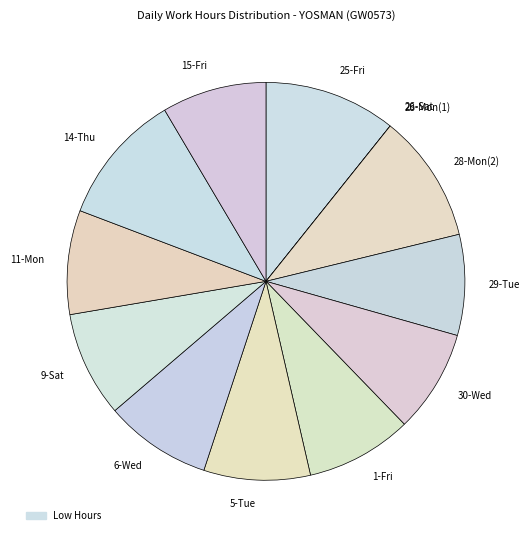

Is the sum of 15-Fri and 6-Wed greater than half?

No